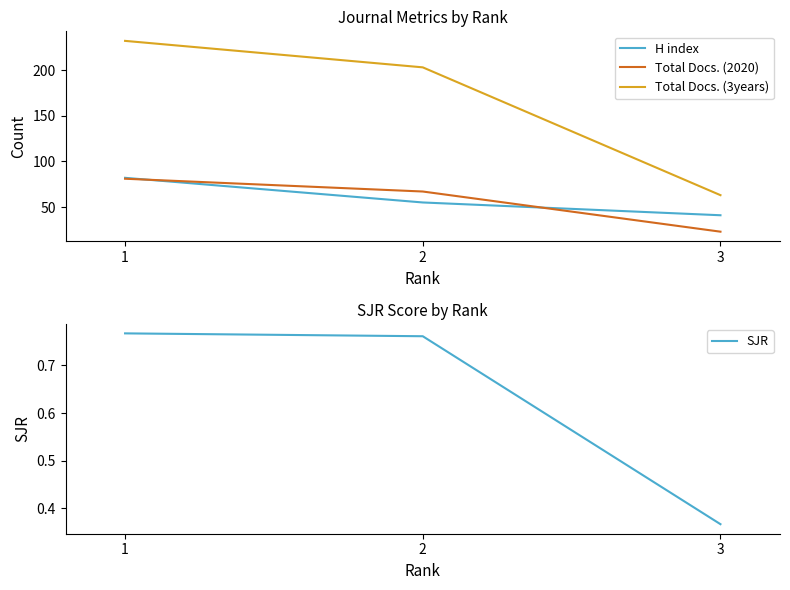

What is the sum of the Total Docs. (3years) values at 2 and 3?

266